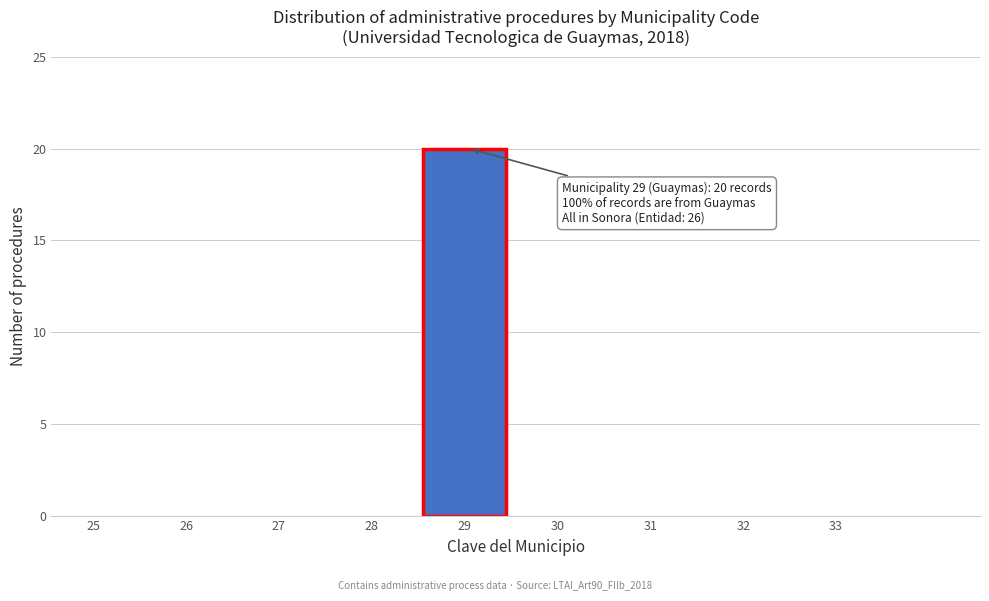

Reading right to left, extract all data points from this chart.

33=0	32=0	31=0	30=0	29=20	28=0	27=0	26=0	25=0